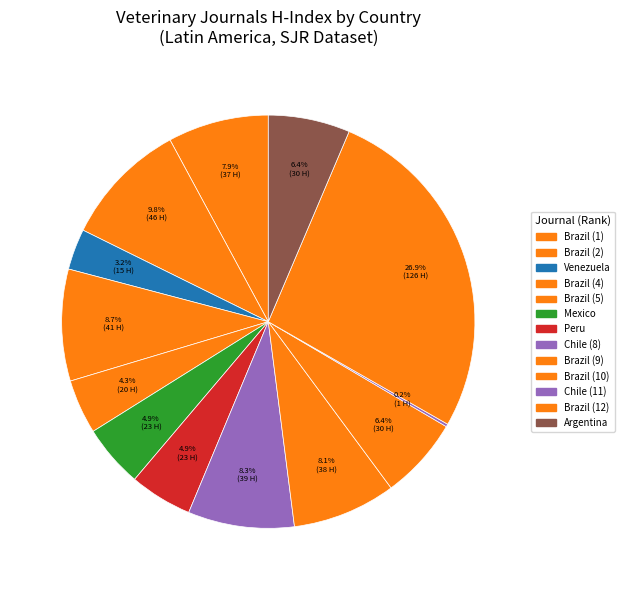

Does any single category account for the majority?

No